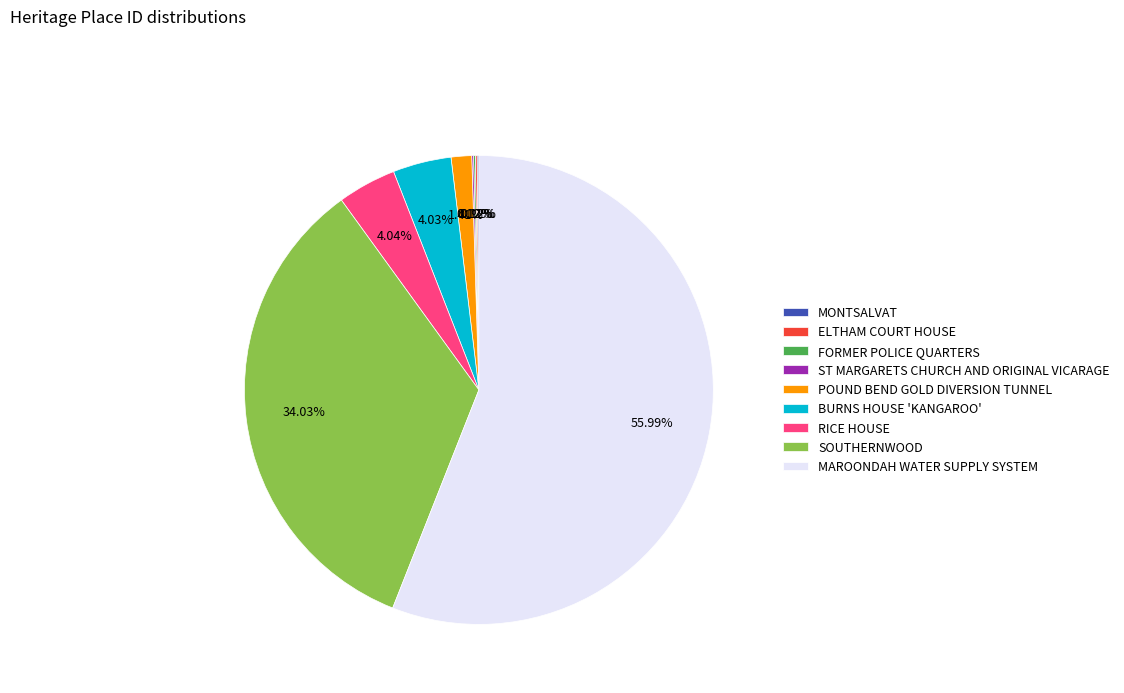

Combined, do BURNS HOUSE 'KANGAROO' and POUND BEND GOLD DIVERSION TUNNEL account for over 50%?

No